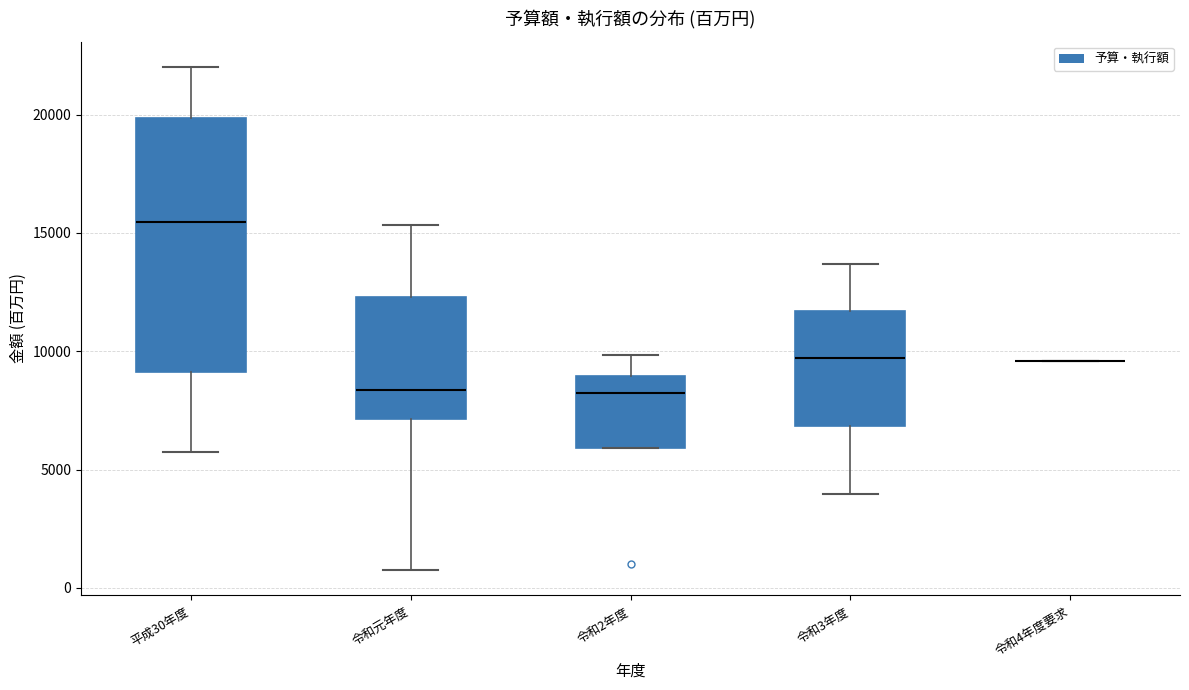

Which box is the tallest, from its lower edge to its upper edge?

平成30年度